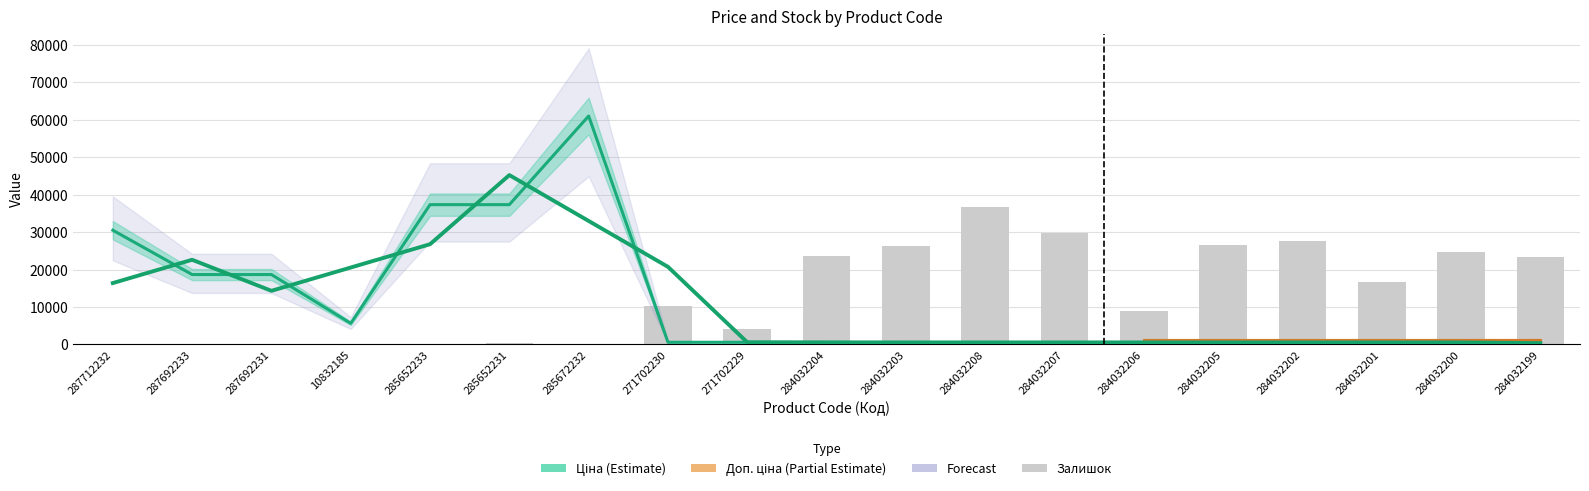

Which category has the highest value in the Ціна series?

285672232